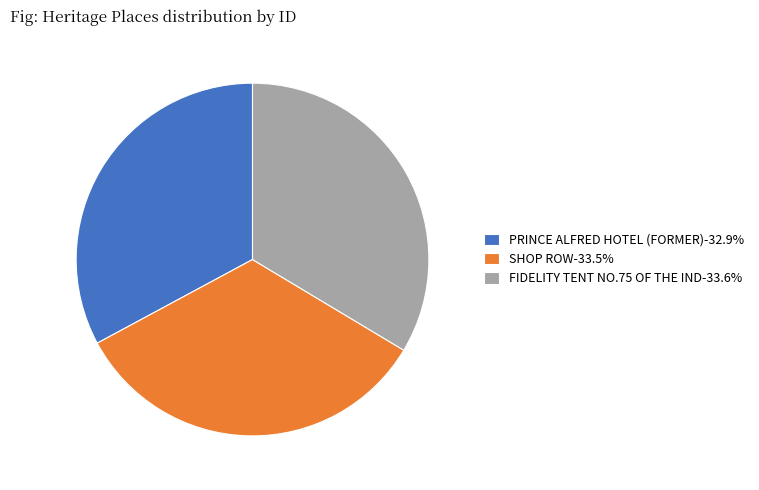

Combined, do SHOP ROW-33.5% and FIDELITY TENT NO.75 OF THE IND-33.6% account for over 50%?

Yes